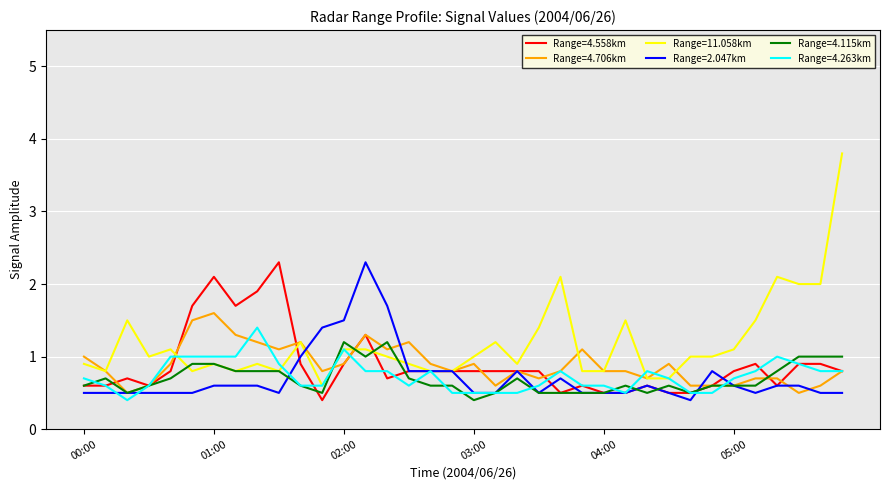

Which series has the widest spread of values?

Range=11.058km